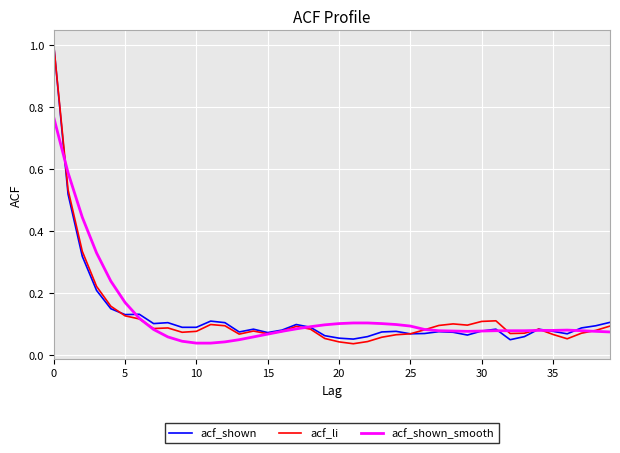

What are all the series names shown in the legend?

acf_shown, acf_li, acf_shown_smooth